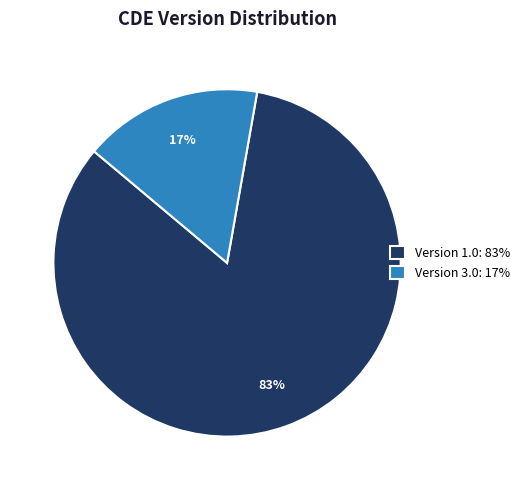

How many segments does this pie chart have?

2